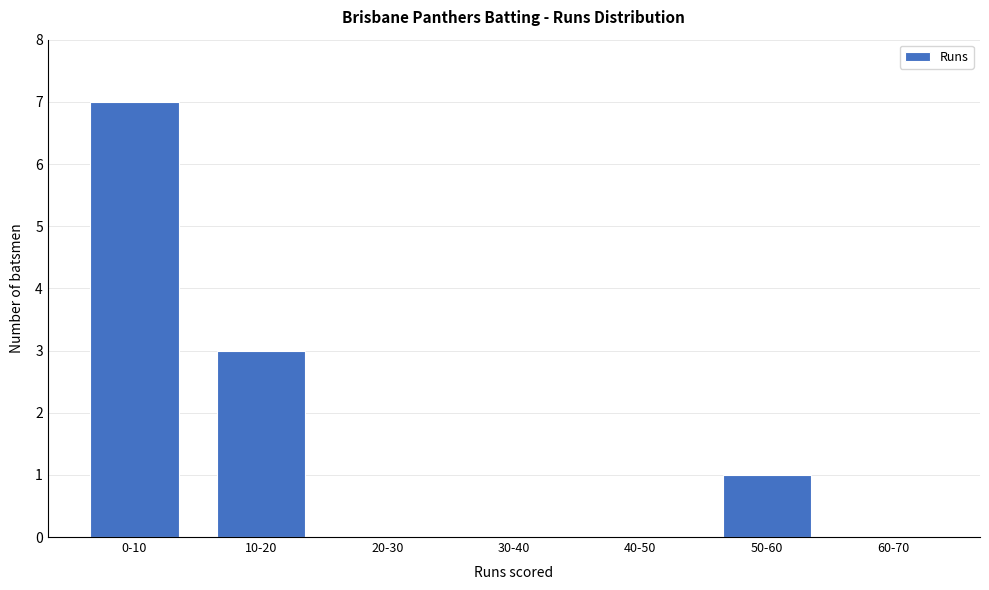

Reading left to right, list all the values displayed in this chart.

0-10=7	10-20=3	20-30=0	30-40=0	40-50=0	50-60=1	60-70=0